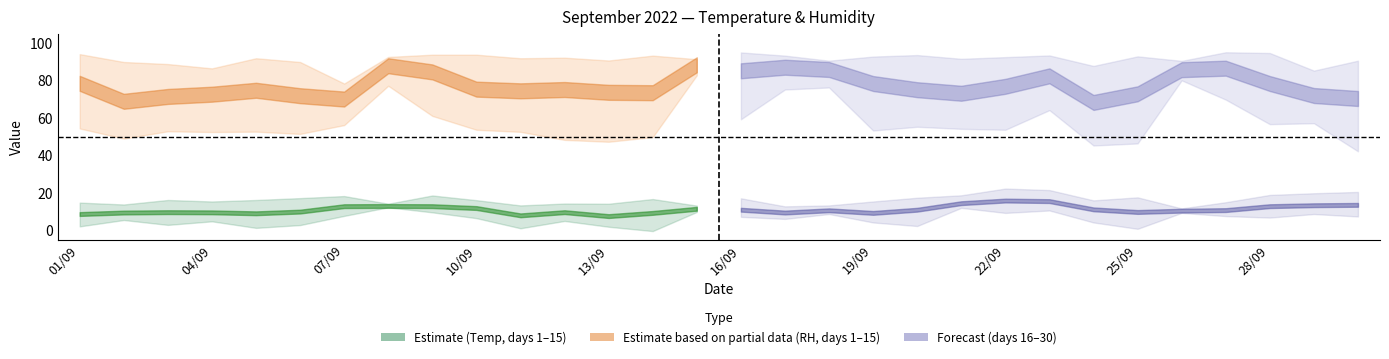

True or false: Temperature (MIN °C) and Temperature (AVG °C) cross at least once.

False